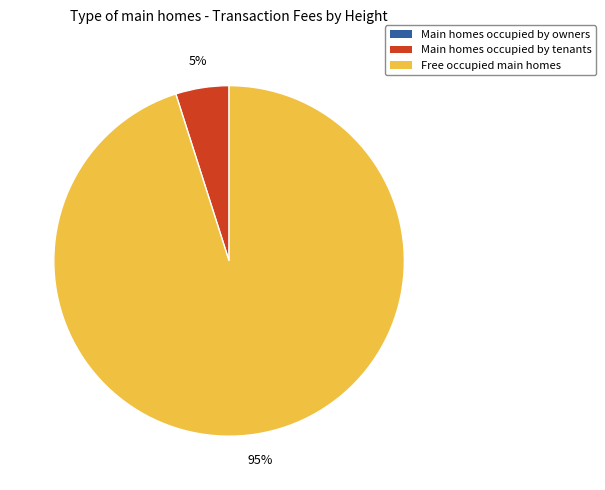

Is there any slice that represents more than half of the pie?

Yes